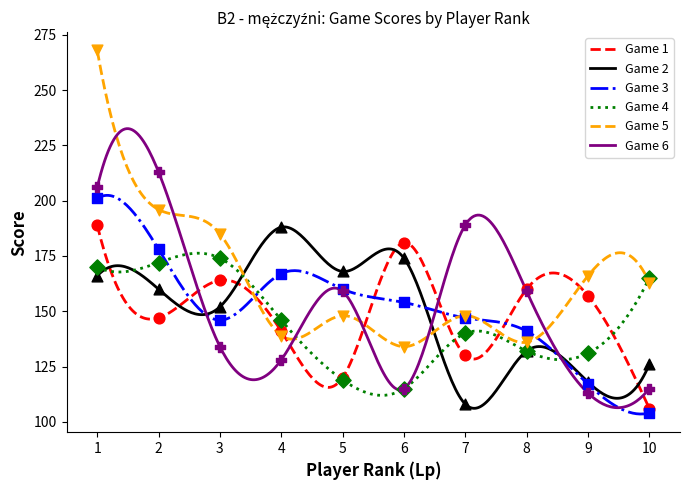

Which series has the largest total across all categories?

Game 5